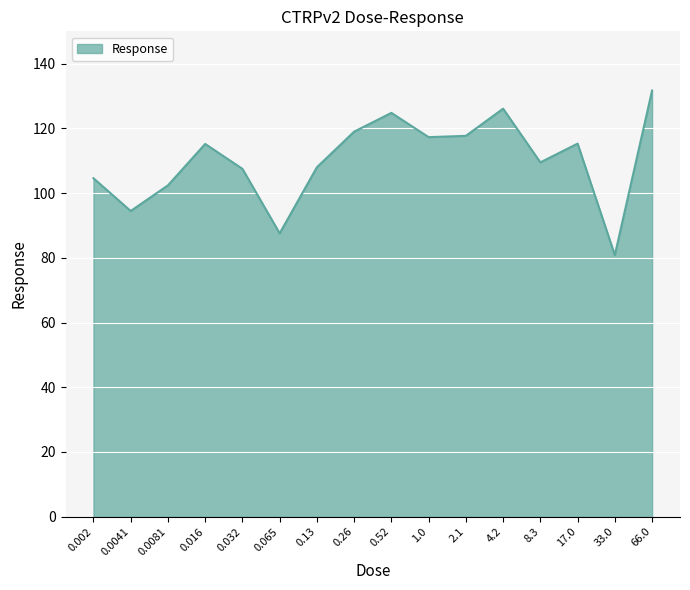

The value at 0.065 is 87.6. True or false?

True